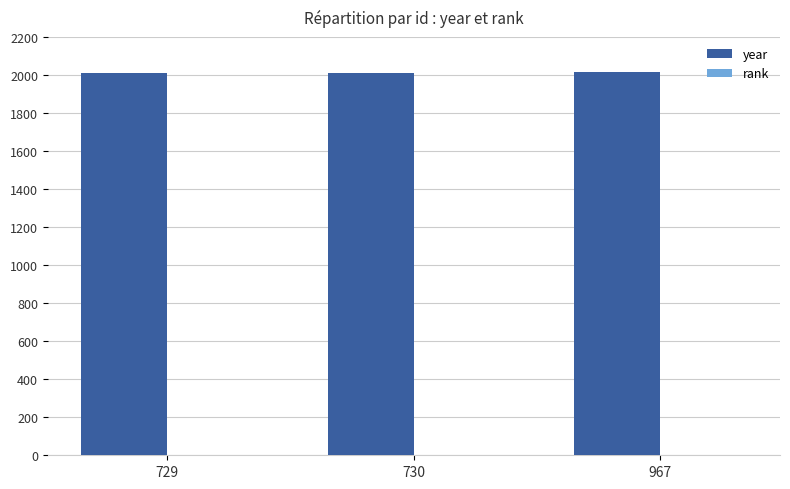

What is the sum of all year values?

6039